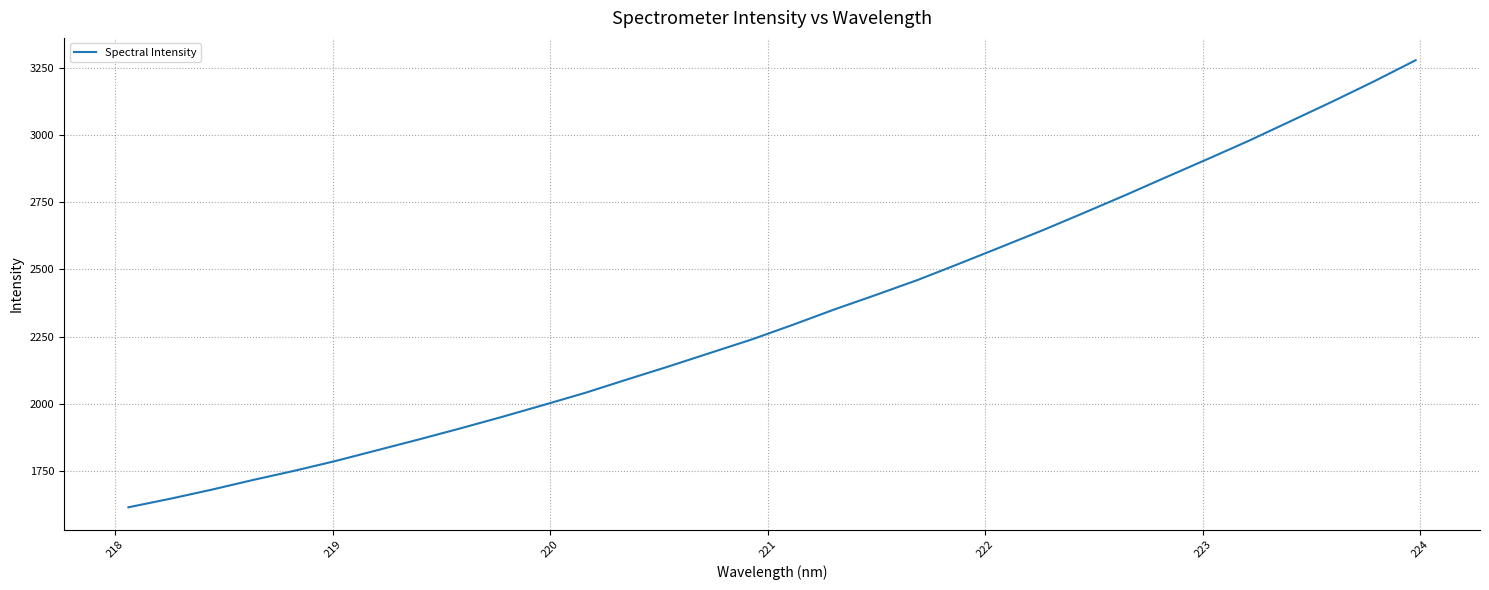

What is the difference between the maximum and minimum values?

1662.3